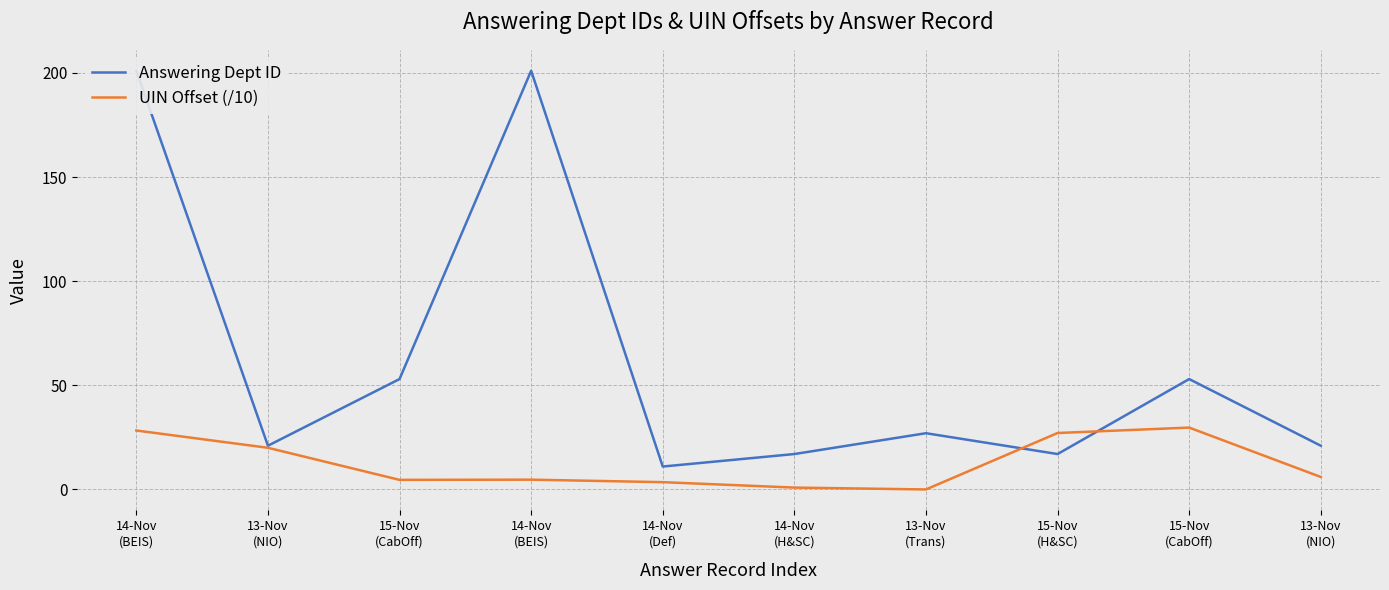

True or false: Answering Dept ID and UIN Offset (/10) intersect in this chart.

True